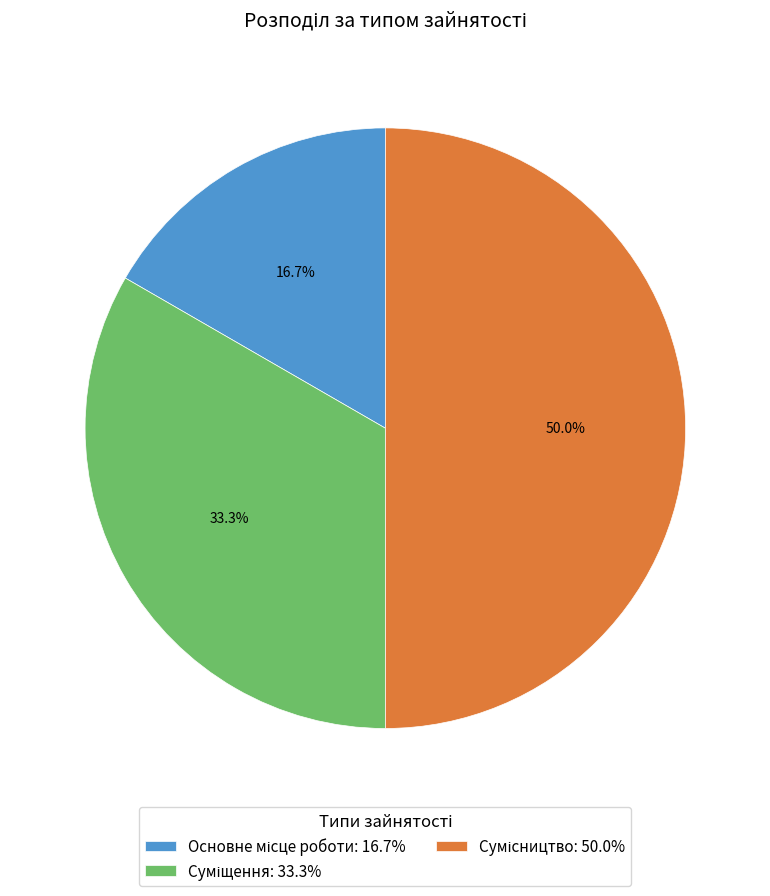

Which slice is the smallest?

Основне місце роботи